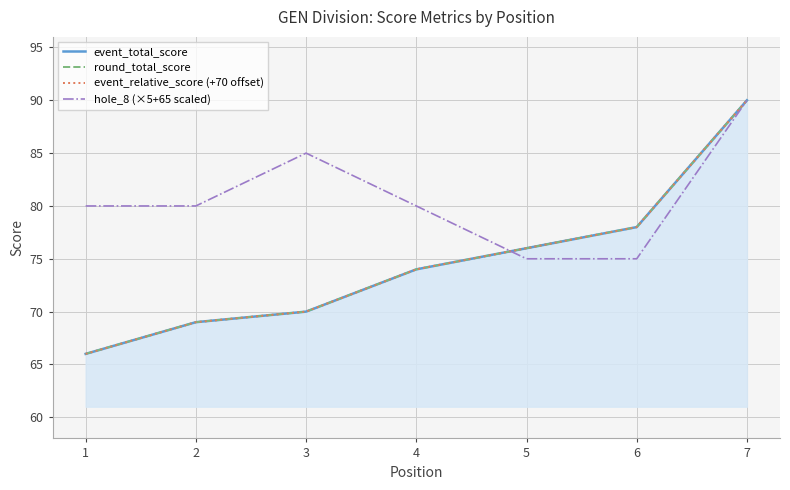

What is the total value across all series at 5?

303